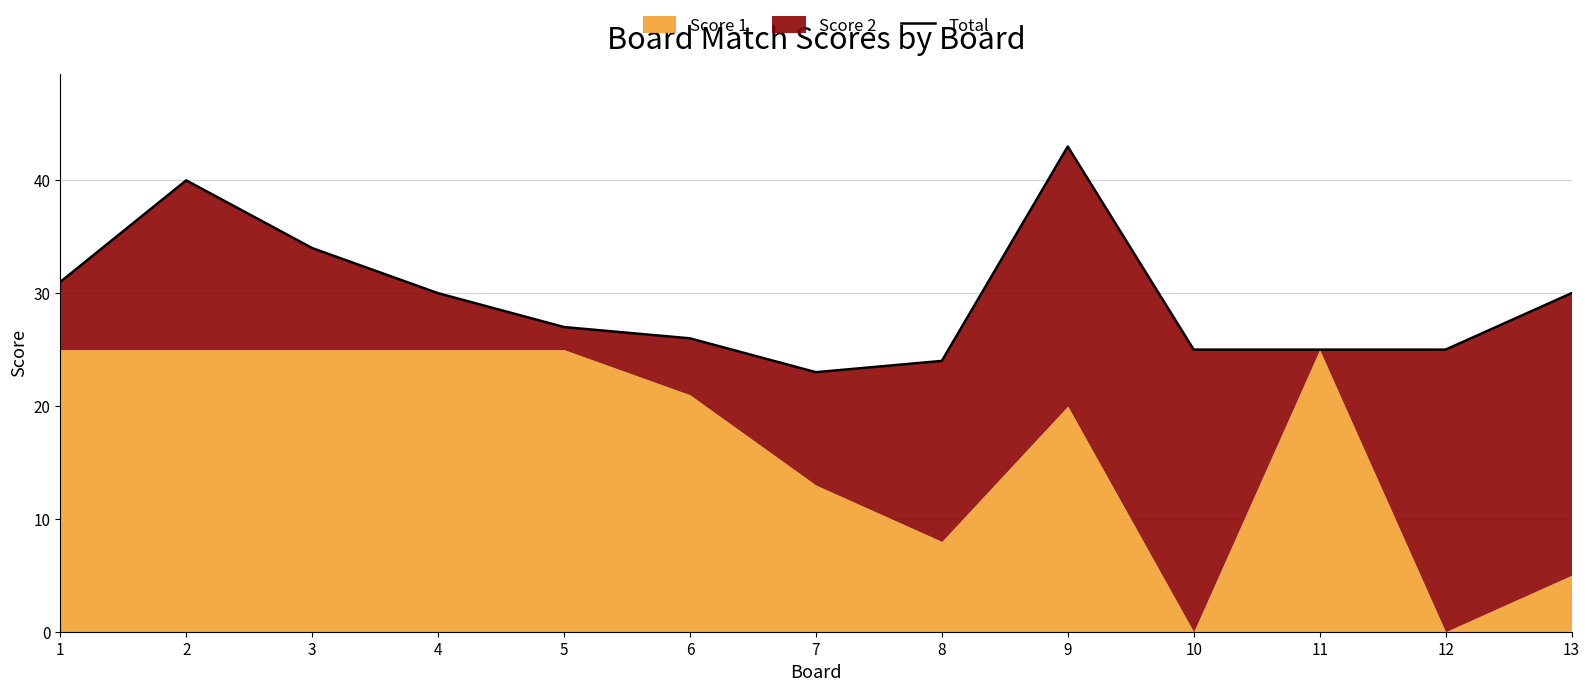

Rank the categories by value from lowest to highest.

7, 8, 10, 11, 12, 6, 5, 4, 13, 1, 3, 2, 9